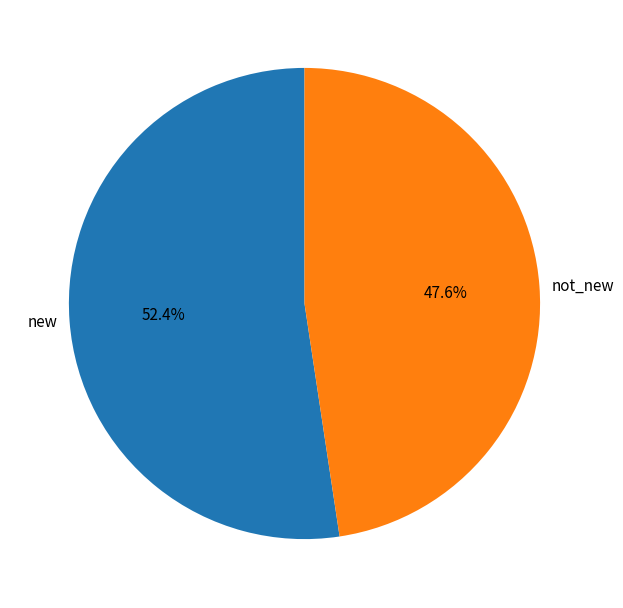

Between not_new and new, which is larger?

new